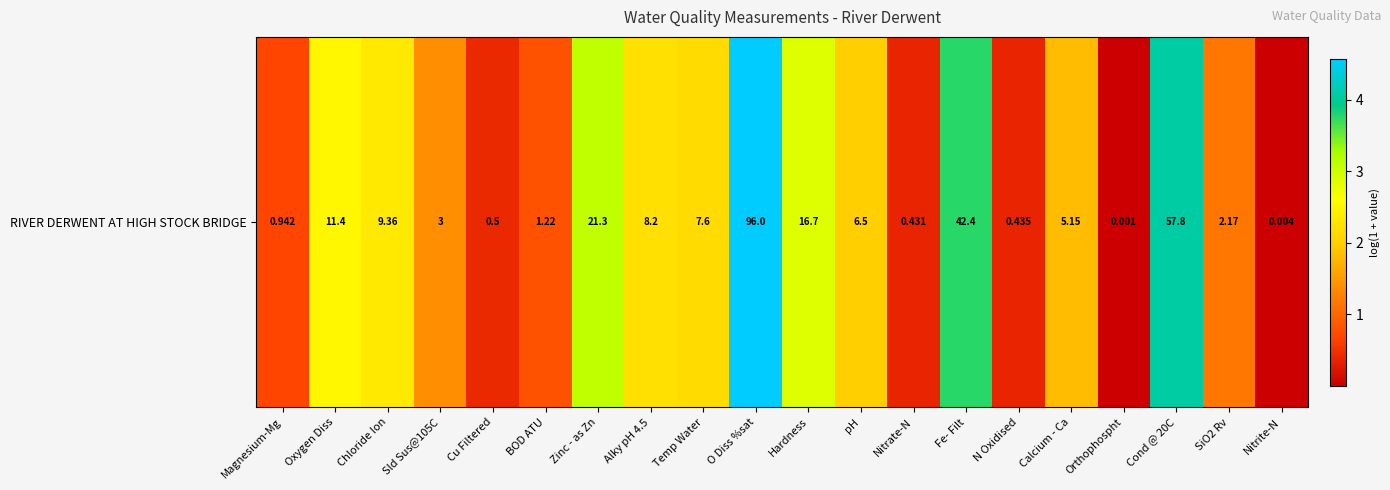

Reading right to left, list all the values displayed in this chart.

Nitrite-N=0.0	SiO2 Rv=1.2	Cond @ 20C=4.1	Orthophospht=0.0	Calcium - Ca=1.8	N Oxidised=0.4	Fe- Filt=3.8	Nitrate-N=0.4	pH=2.0	Hardness=2.9	O Diss %sat=4.6	Temp Water=2.2	Alky pH 4.5=2.2	Zinc - as Zn=3.1	BOD ATU=0.8	Cu Filtered=0.4	Sld Sus@105C=1.4	Chloride Ion=2.3	Oxygen Diss=2.5	Magnesium-Mg=0.7